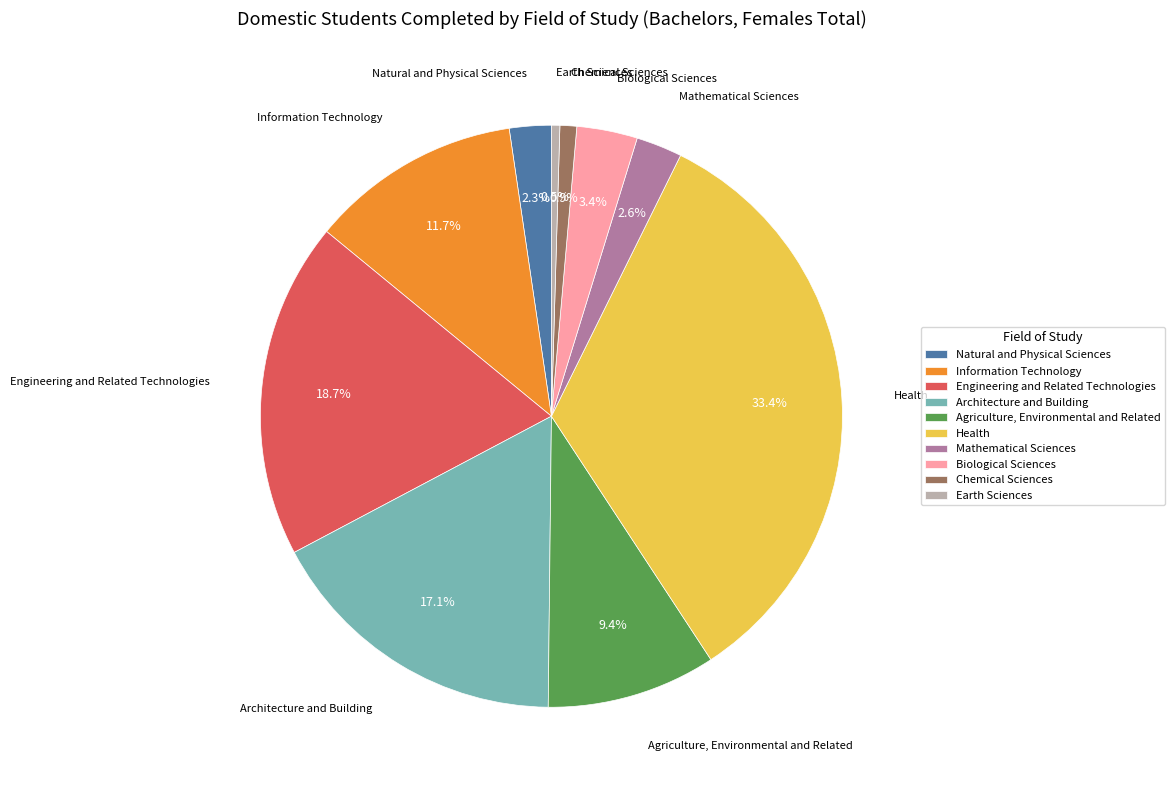

To the nearest percent, what percentage of the pie is Health?

33%